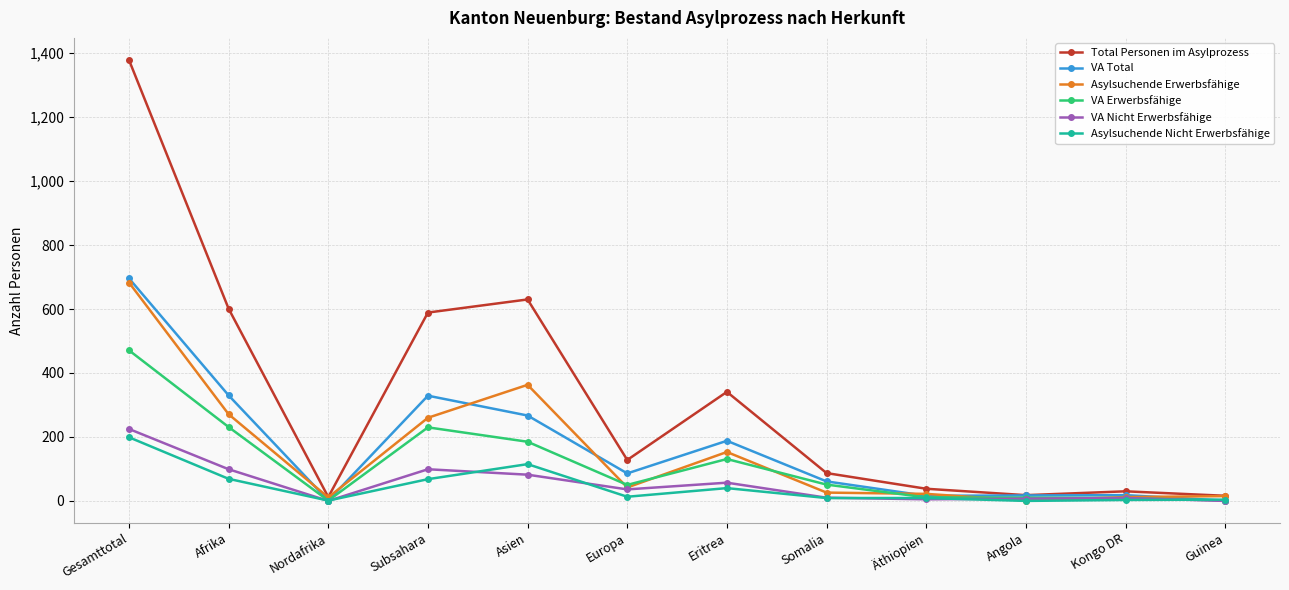

What is the label of the 3rd point from the left?

Nordafrika